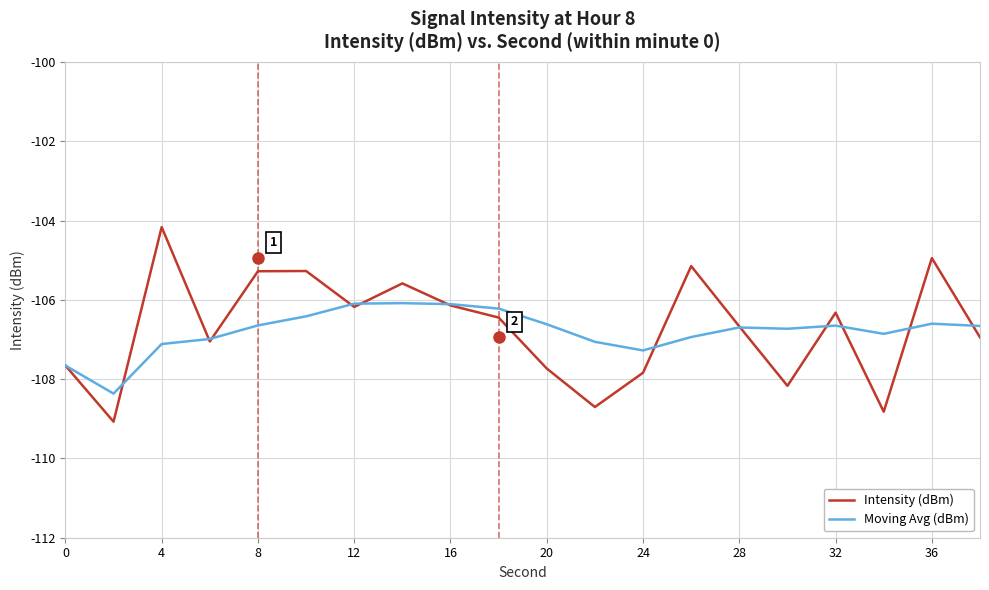

What is the minimum value for Intensity (dBm)?

-109.1